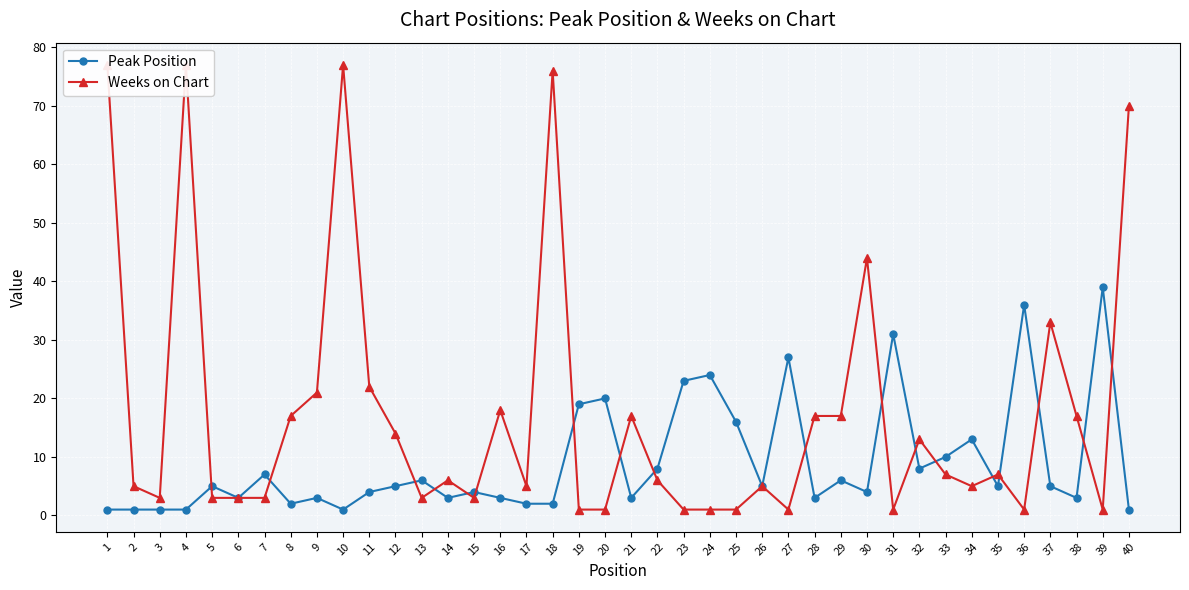

The value of Peak Position at 39 is 55. True or false?

False